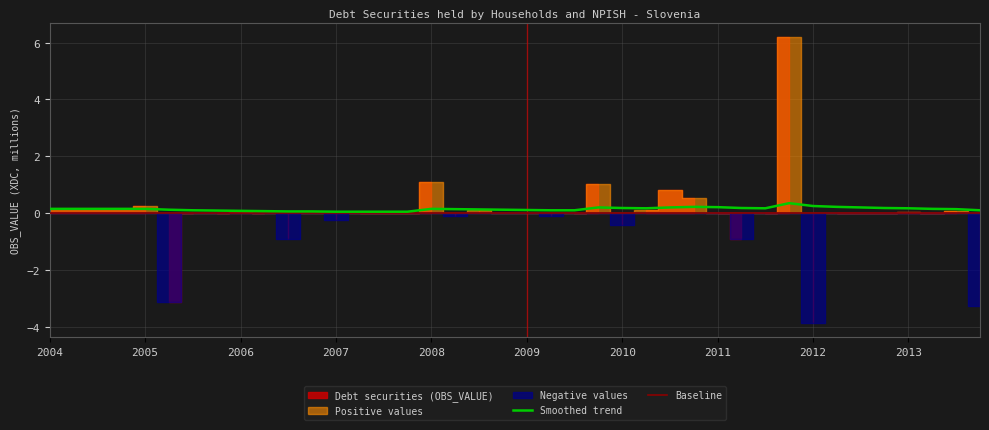

The value of Baseline at 2009 is 0.0. True or false?

True